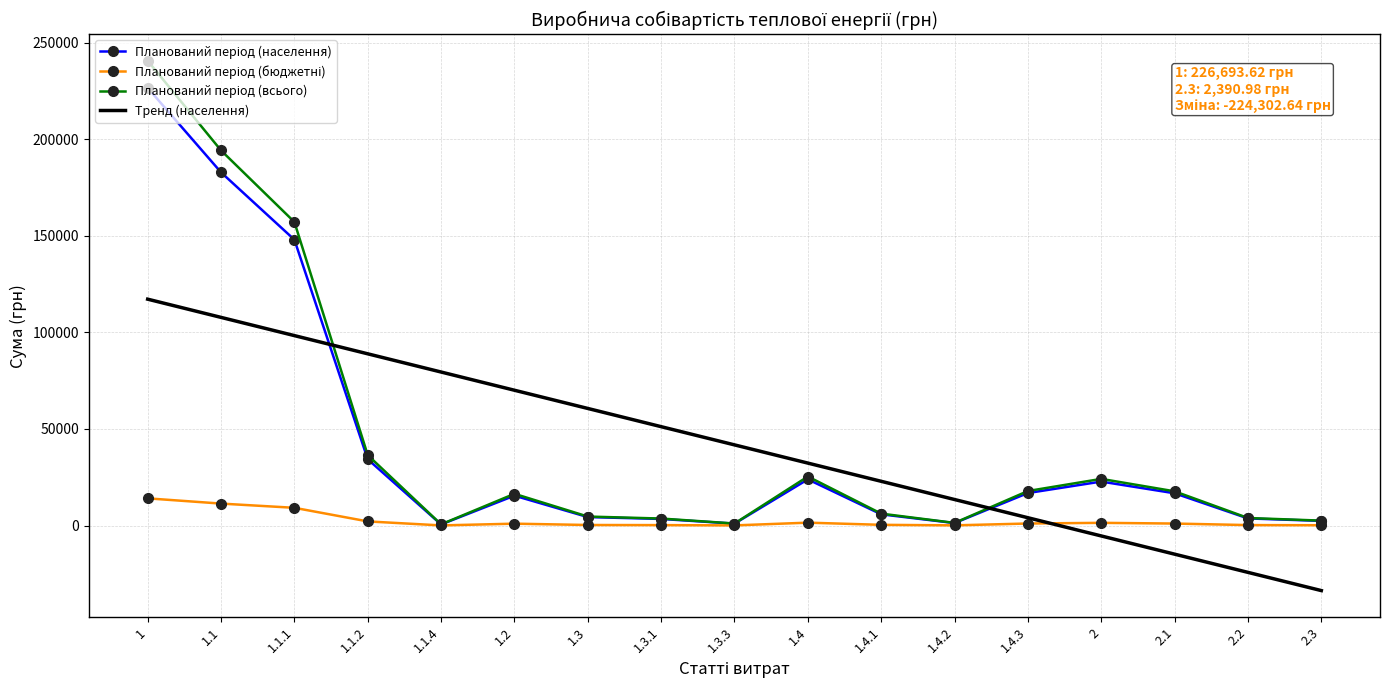

What is the minimum value shown in the chart?

-33705.3